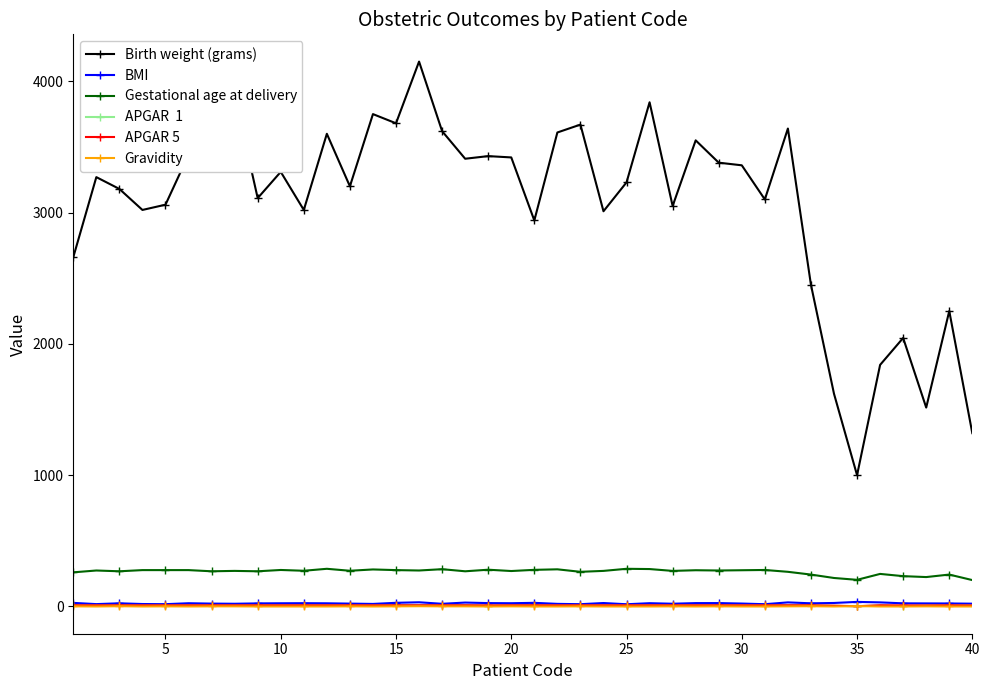

What is the maximum value shown in the chart?

4150.0